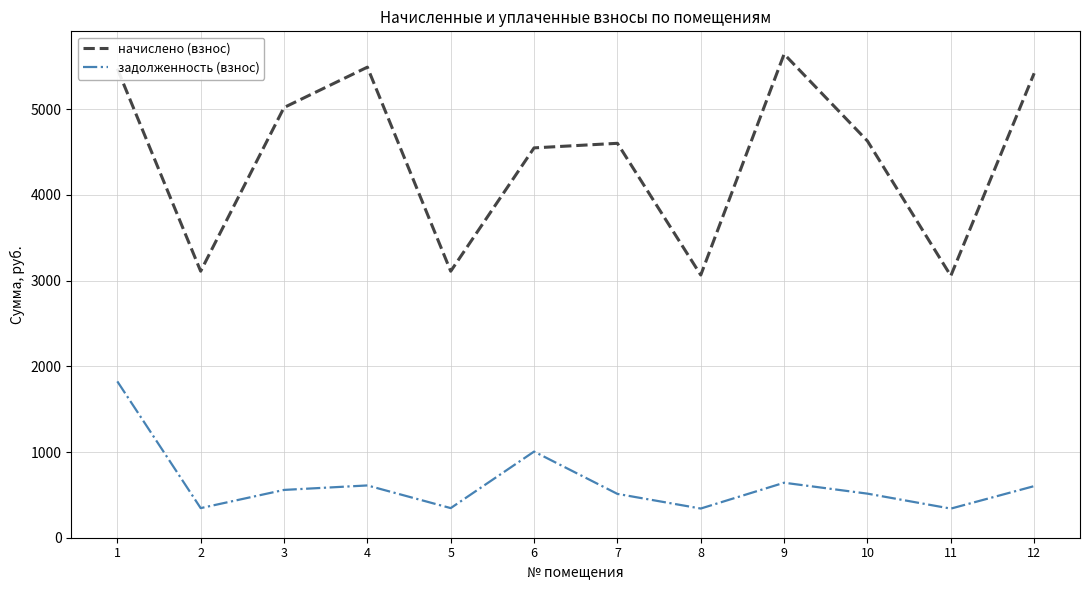

What is the minimum value shown in the chart?

339.5